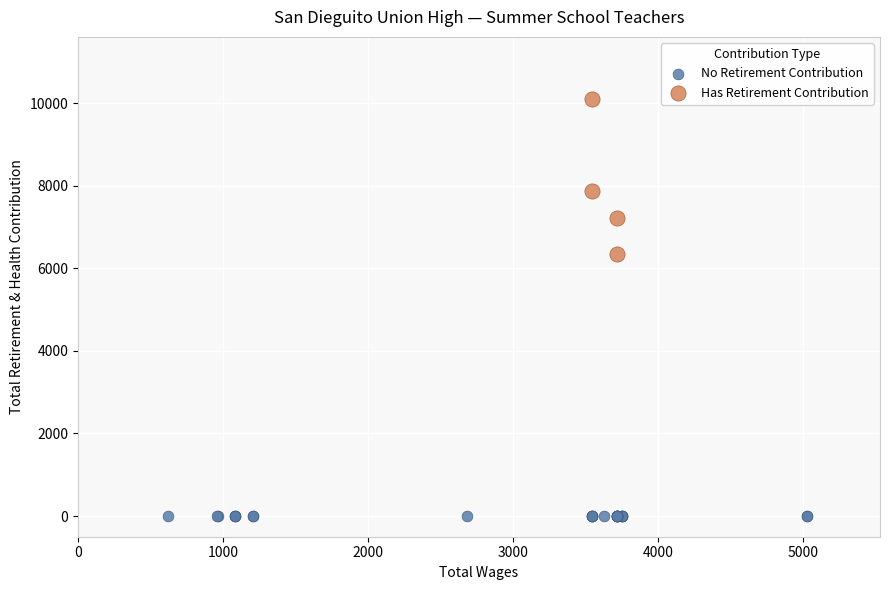

What are all the series names shown in the legend?

No Retirement Contribution, Has Retirement Contribution